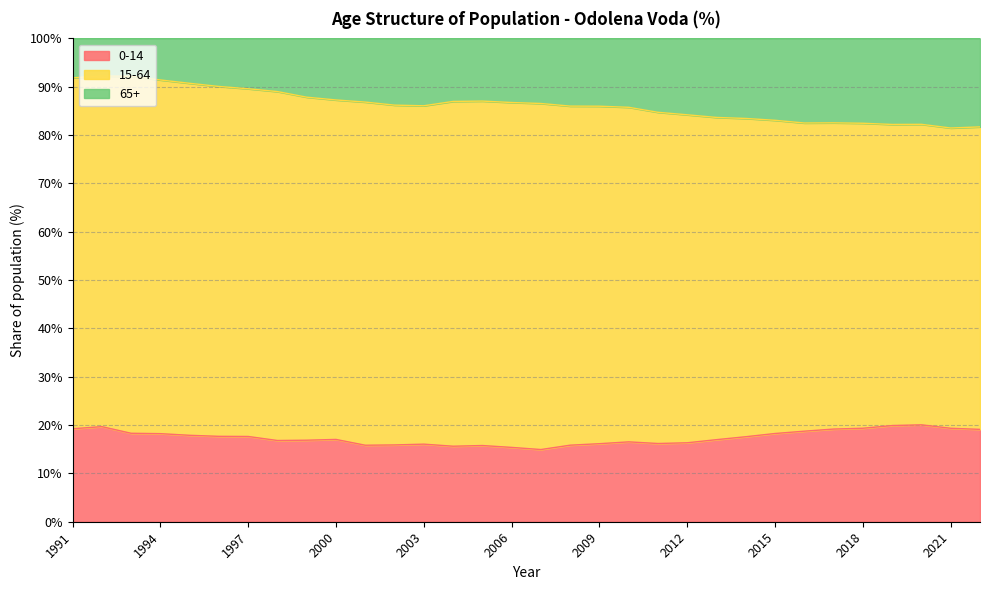

The value of 0-14 at 2021 is 19.3. True or false?

True